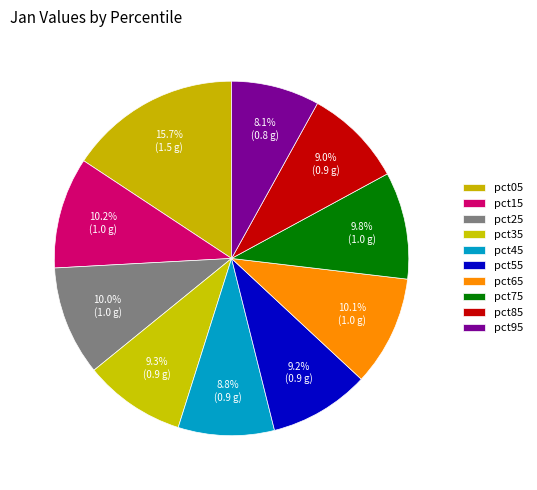

Is it true that pct25 is 10% of the pie?

True